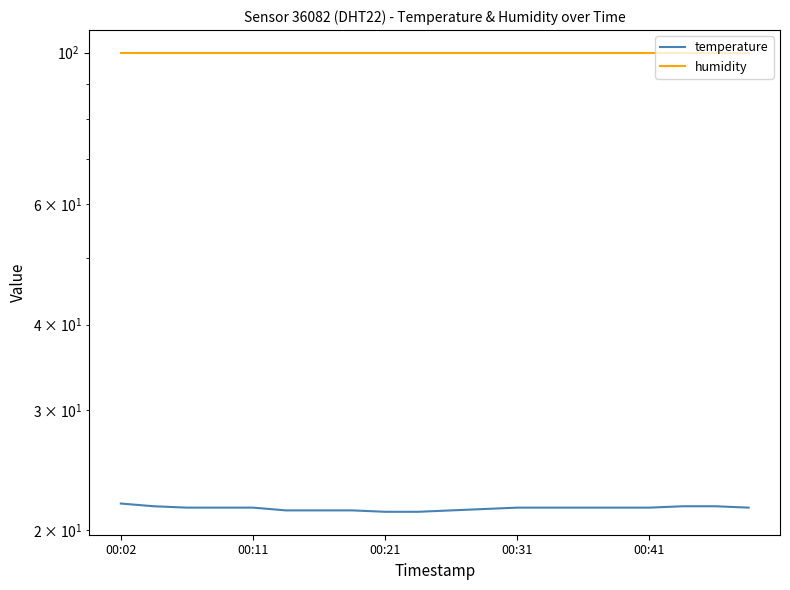

What is the total value across all series at 00:11?

121.5